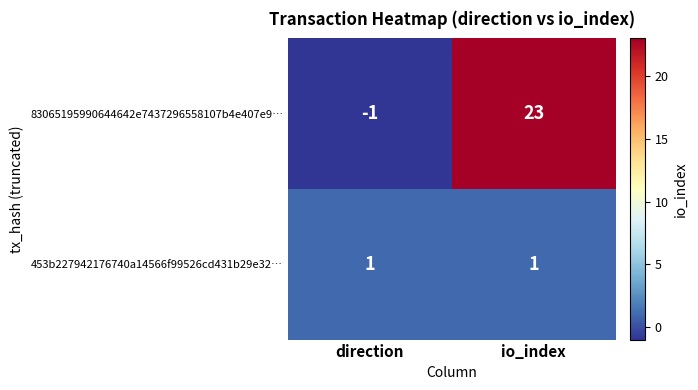

Count the number of categories in the chart.

2